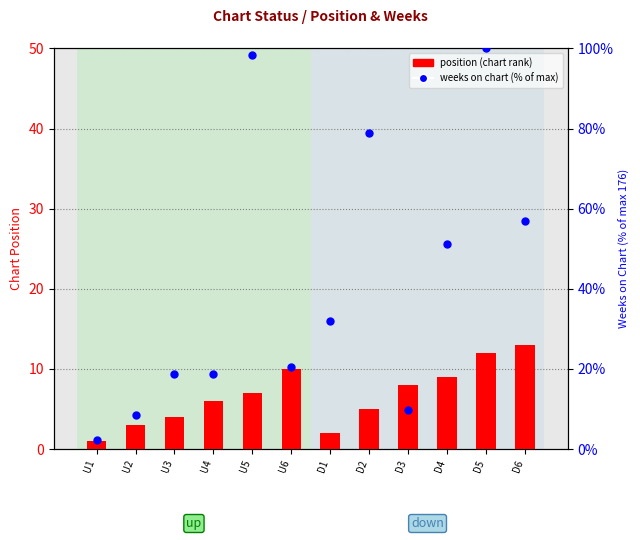

Which series has the largest total across all categories?

weeks on chart (% of max)